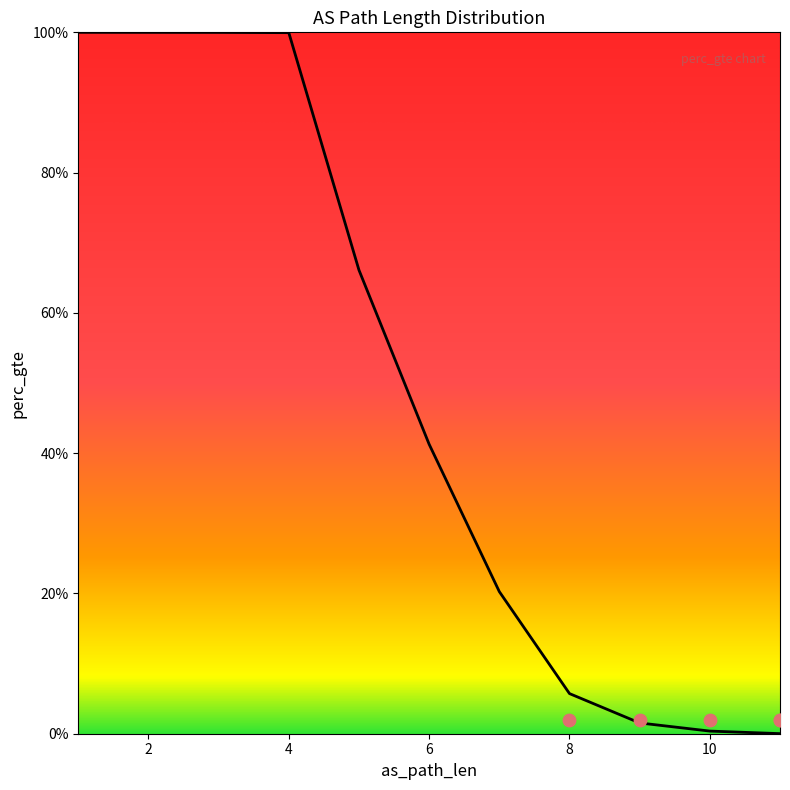

Which has a higher value, 7 or 11?

7